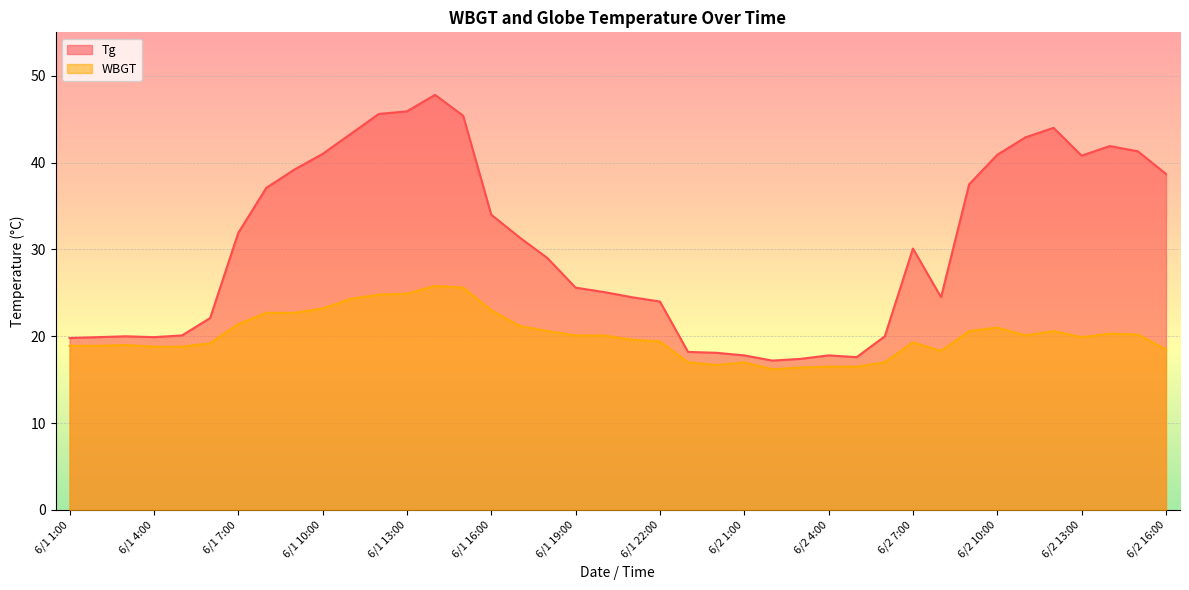

True or false: WBGT and Tg cross at least once.

False